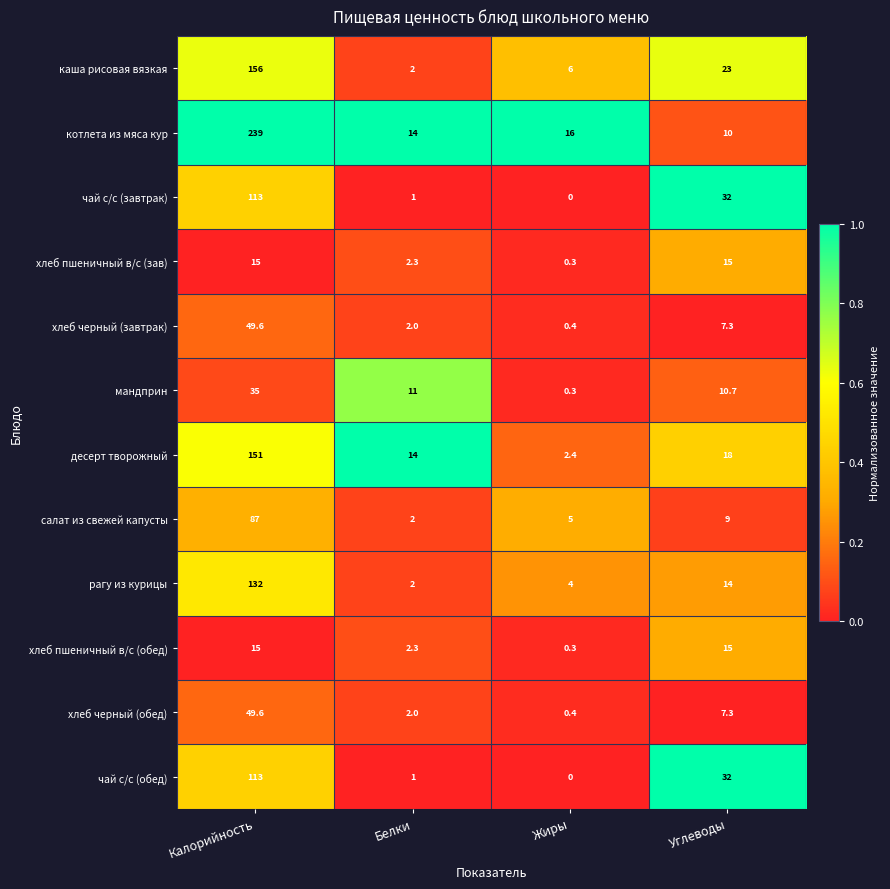

List the labels in order of салат из свежей капусты value, smallest first.

Белки, Жиры, Углеводы, Калорийность